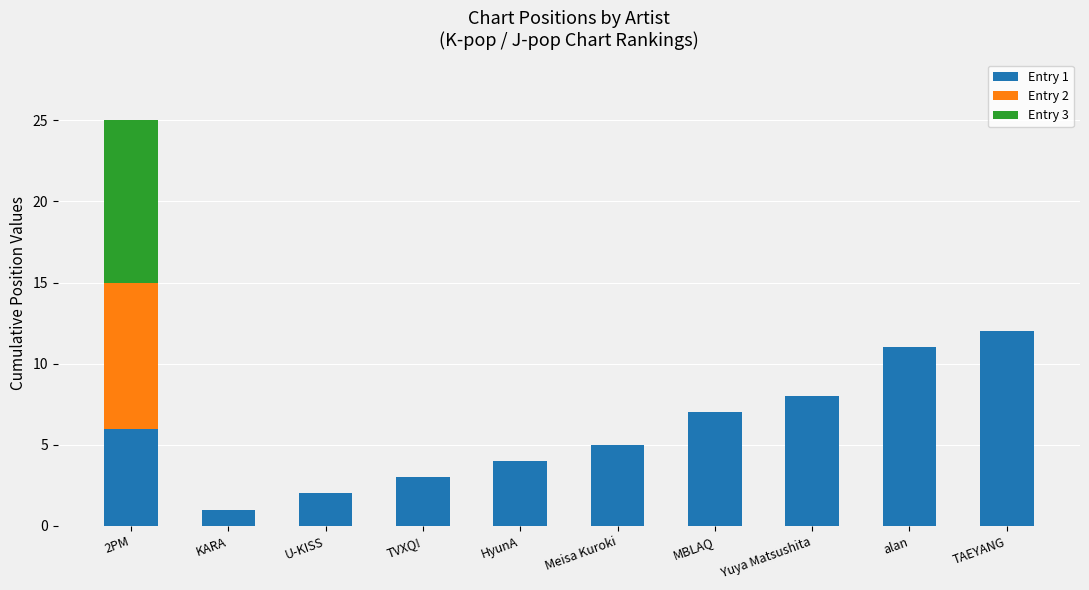

At which label does Entry 1 reach its peak?

TAEYANG